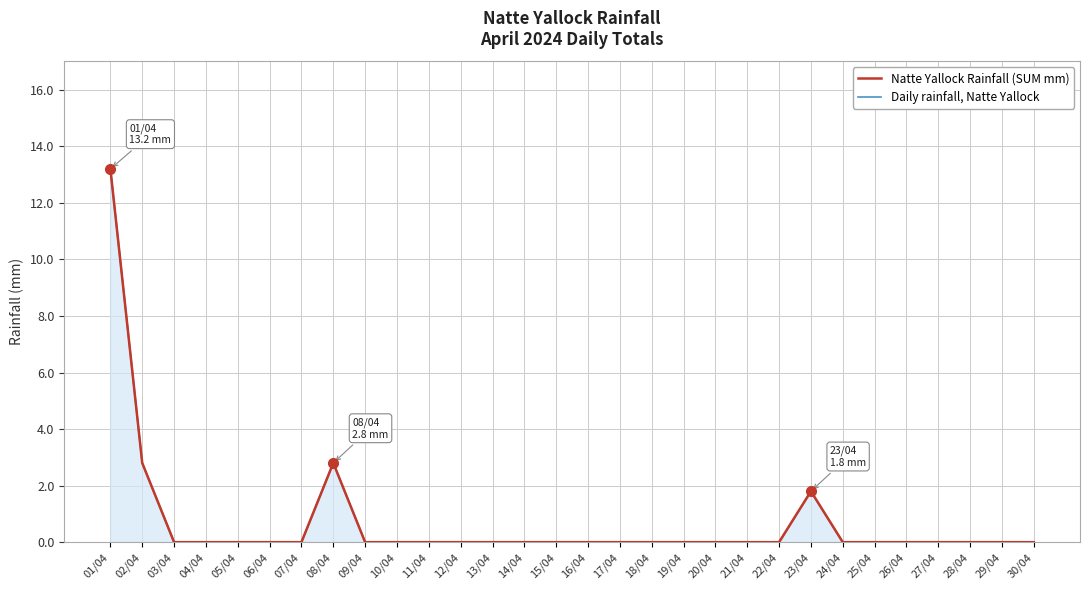

What are all the series names shown in the legend?

Natte Yallock Rainfall (SUM mm), Daily rainfall, Natte Yallock